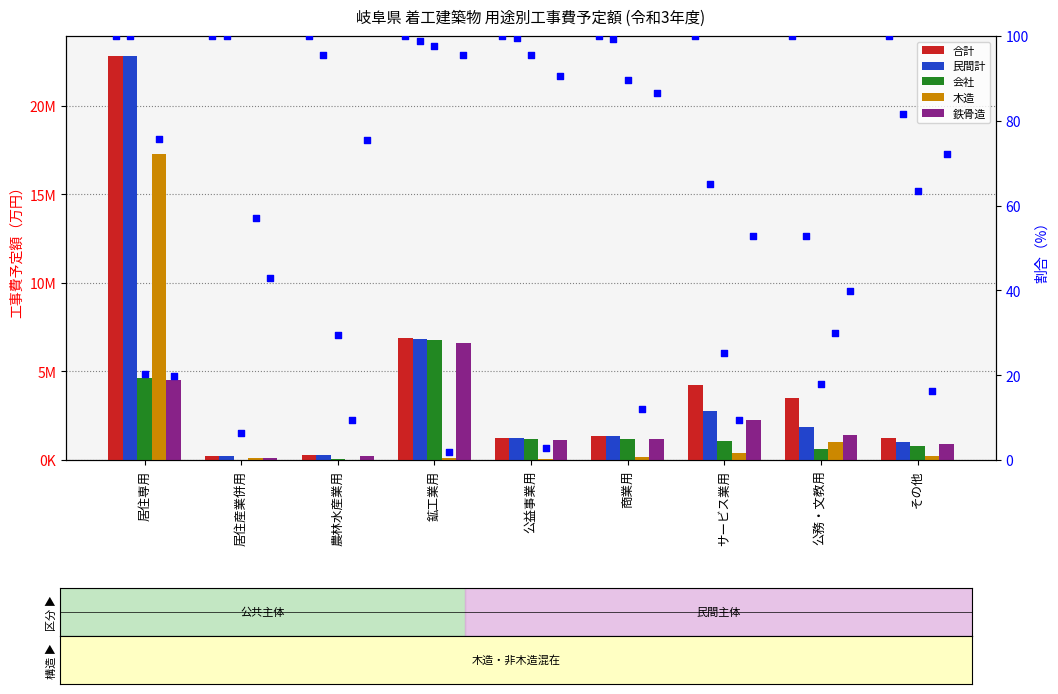

Which series contains the lowest Y value?

合計 %